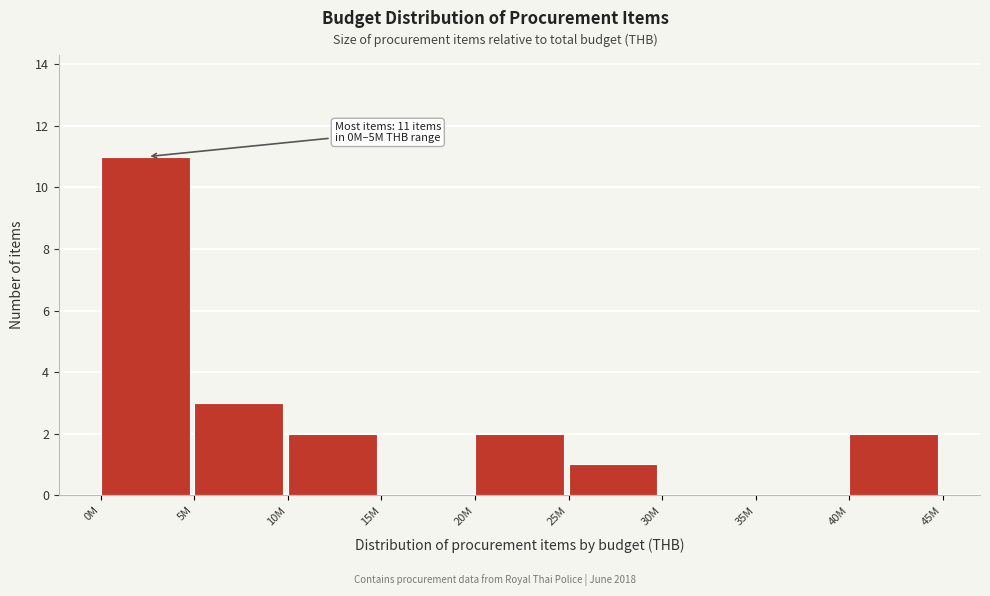

Reading right to left, transcribe all the data shown in this chart.

40M=2	35M=0	30M=0	25M=1	20M=2	15M=0	10M=2	5M=3	0M=11